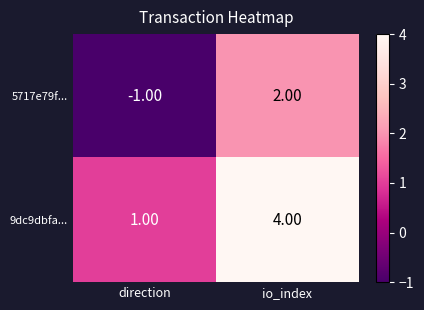

Which series has the largest total across all categories?

9dc9dbfa...